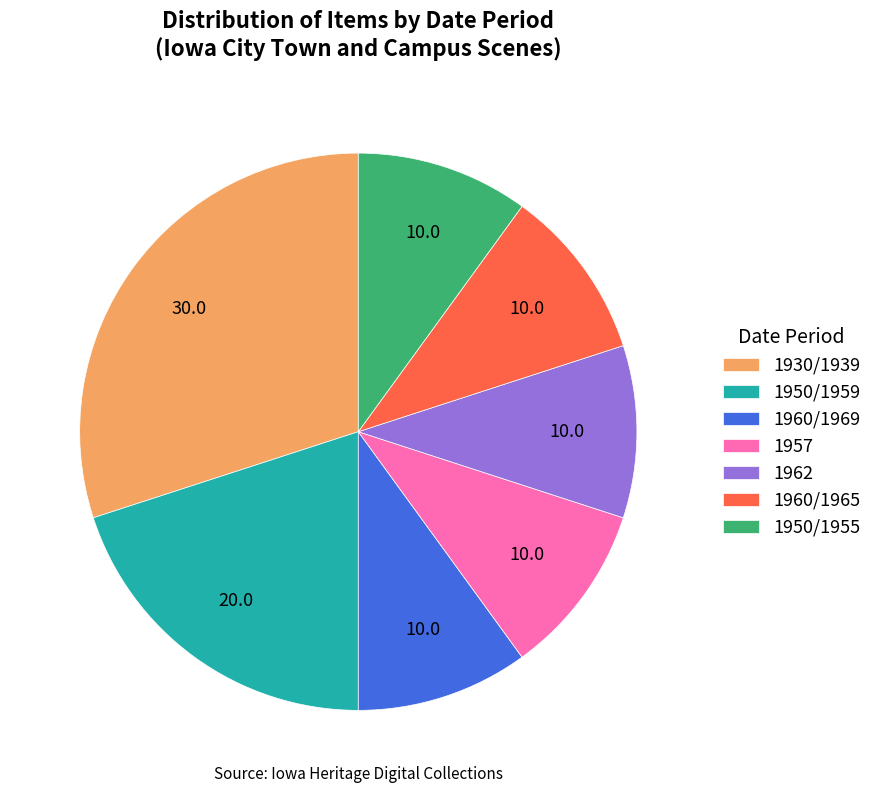

Is there any slice that represents more than half of the pie?

No